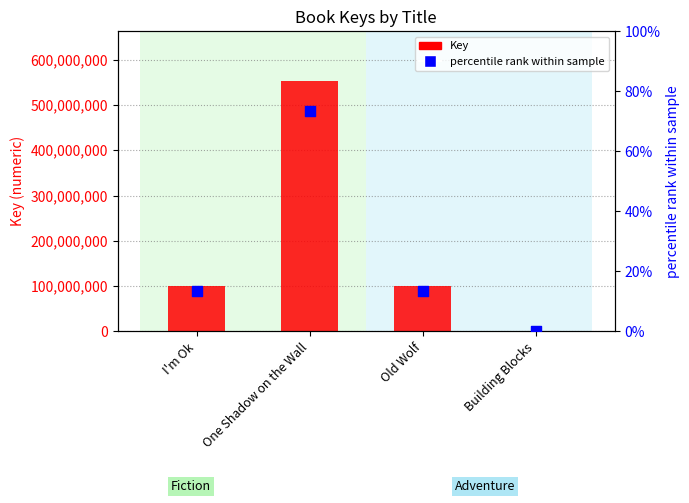

Which series contains the highest Y value?

Key